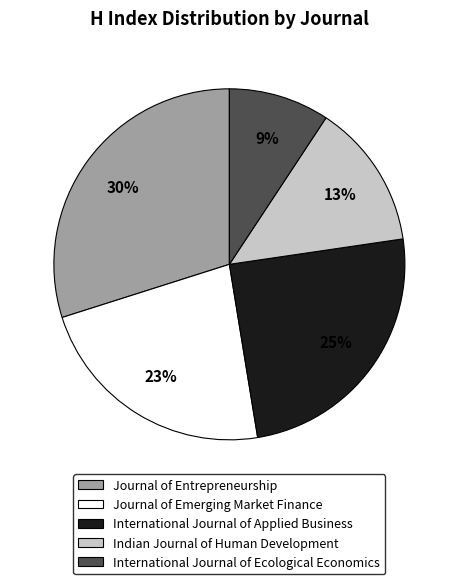

Is the sum of Journal of Emerging Market Finance and International Journal of Ecological Economics greater than half?

No